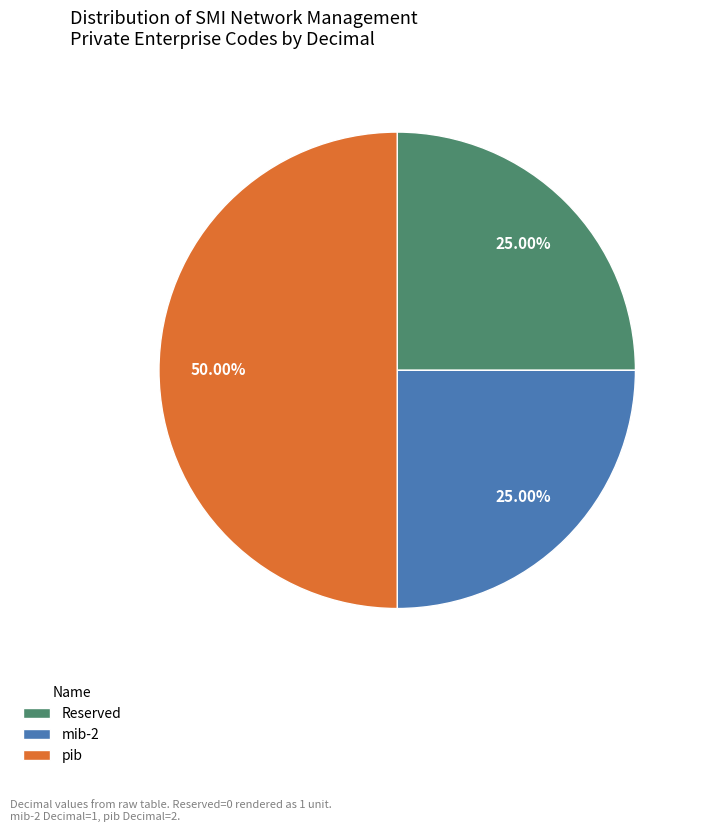

Count the number of slices in the pie.

3